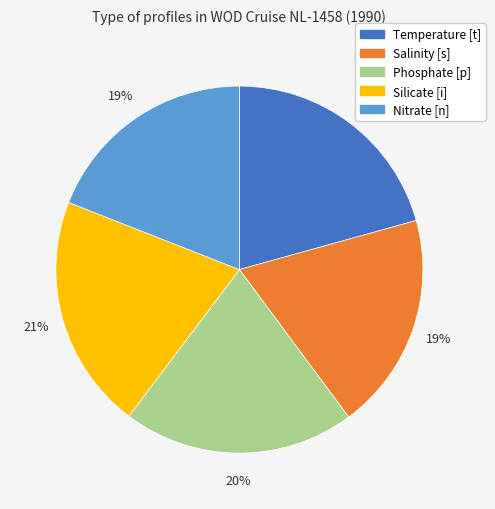

Is the sum of Silicate [i] and Nitrate [n] greater than half?

No